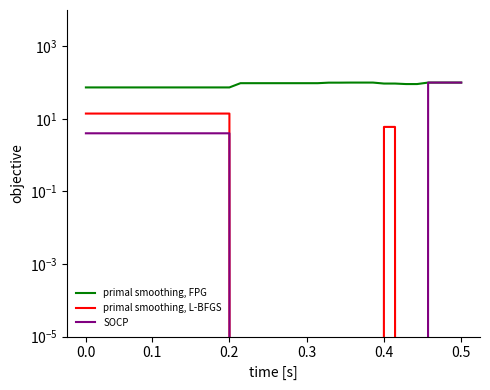

The value of primal smoothing, FPG at 0.1 is 73.5. True or false?

True